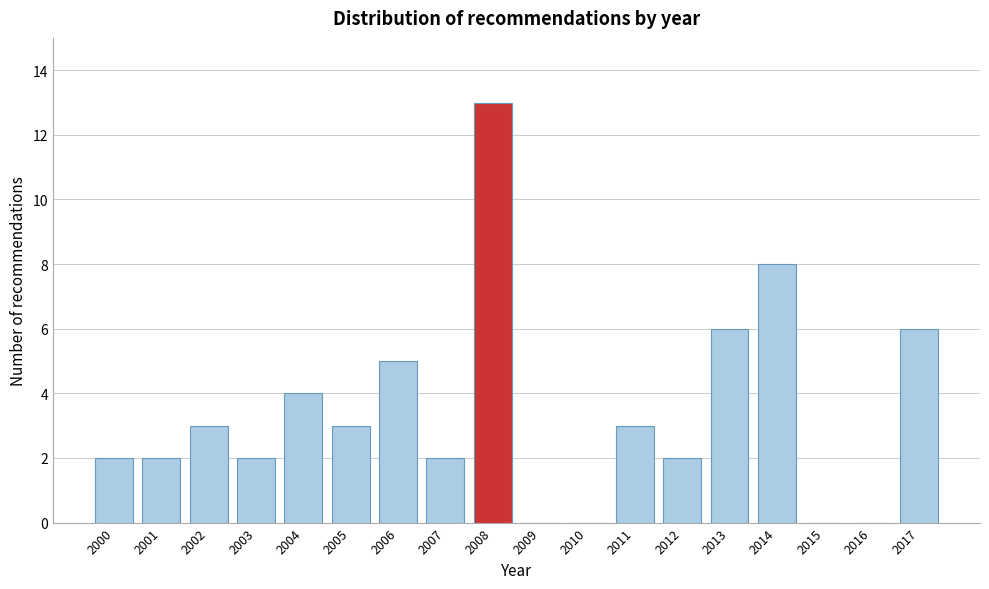

Which range on the x-axis has the tallest bar?

2007.5 to 2008.5